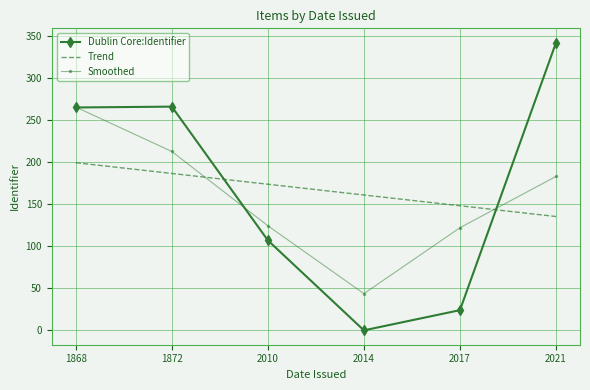

What is the difference between the Trend values at 2014 and 1872?

25.6